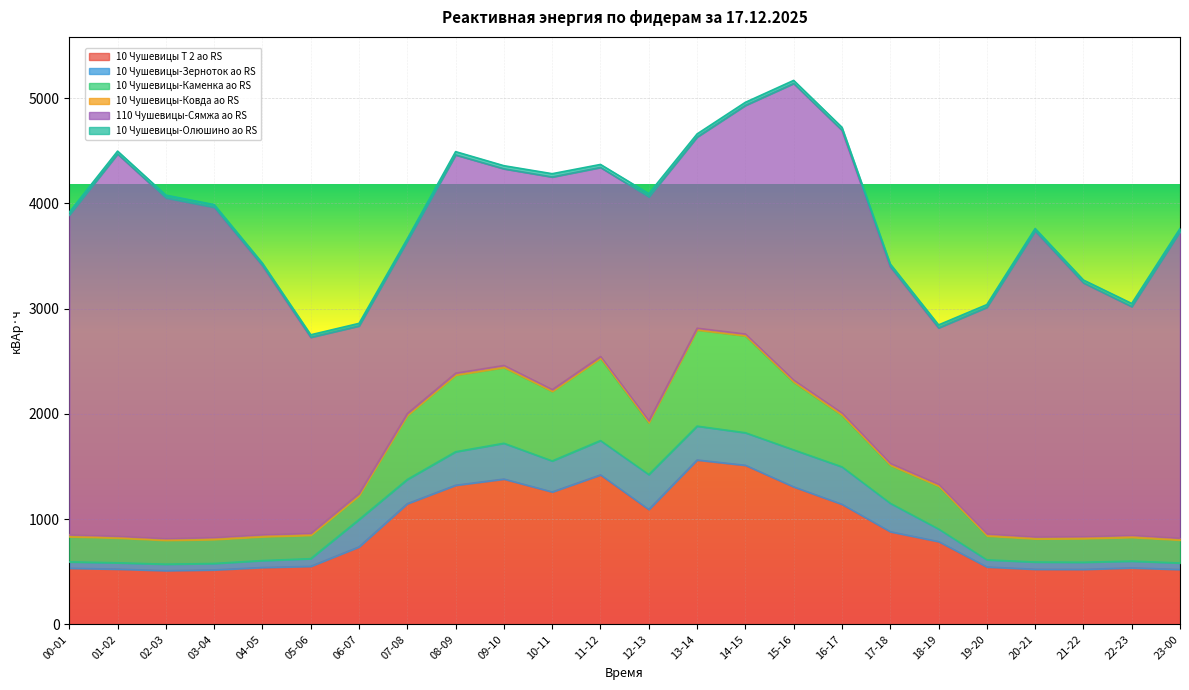

True or false: 10 Чушевицы-Зерноток ао RS has more than 1 points higher than both neighbors.

True